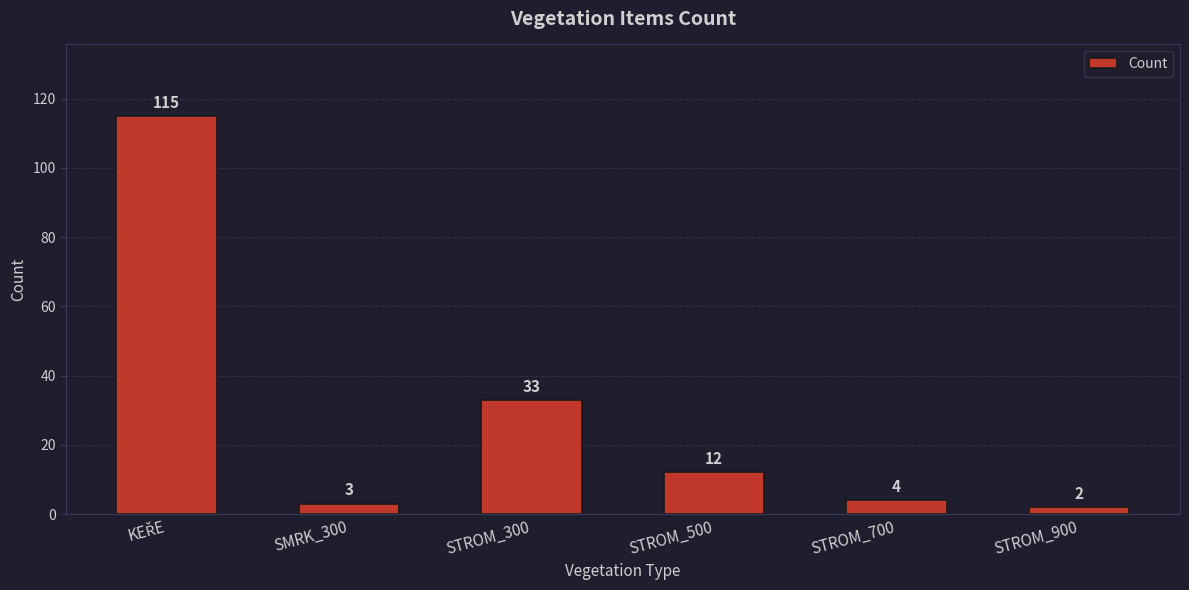

What is the change in value from STROM_300 to STROM_900?

-31